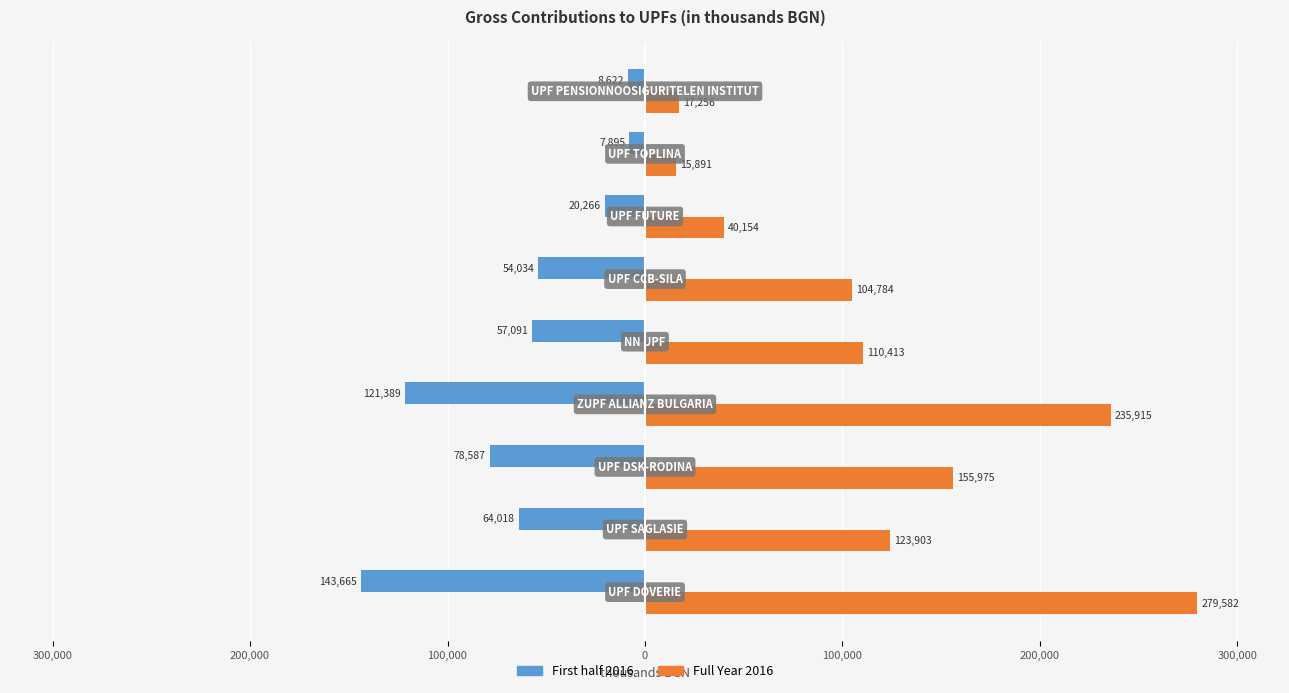

What are all the series names shown in the legend?

First half 2016, Full Year 2016